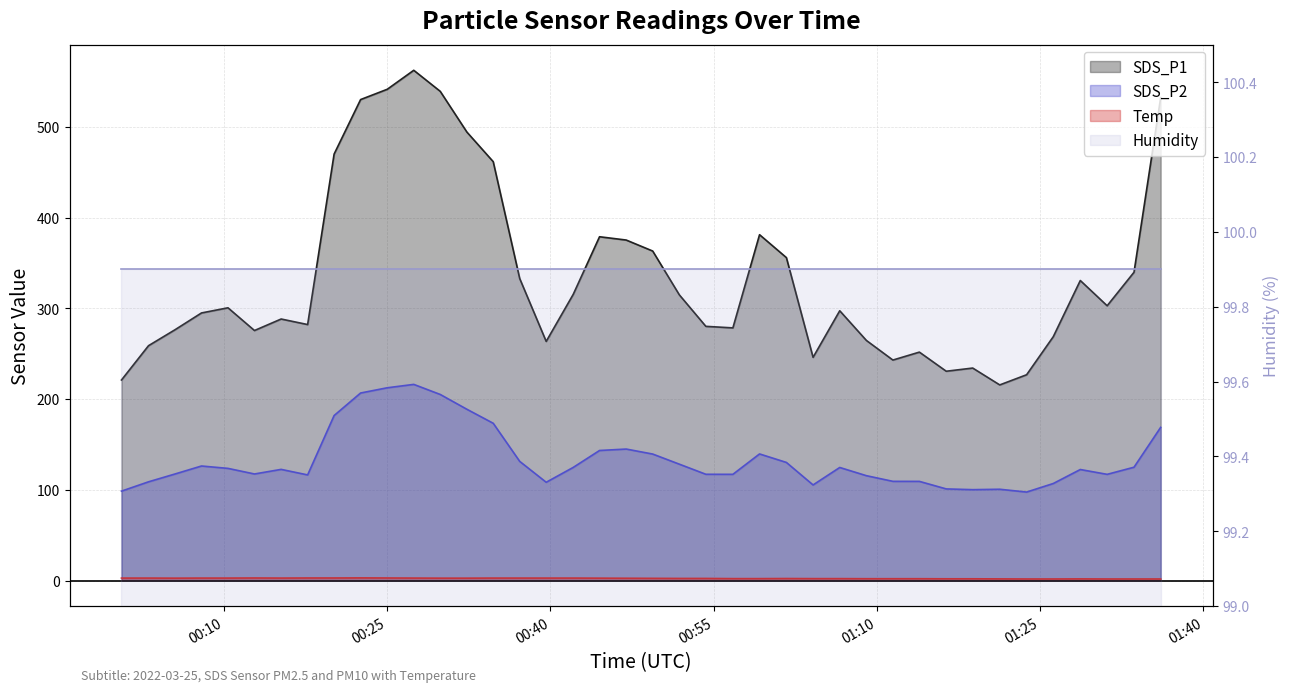

At how many categories does at least one series exceed 350?

13